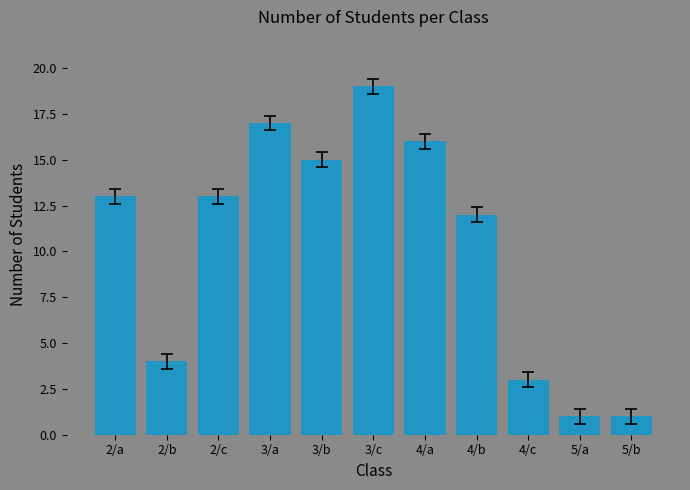

How many categories are shown in the chart?

11